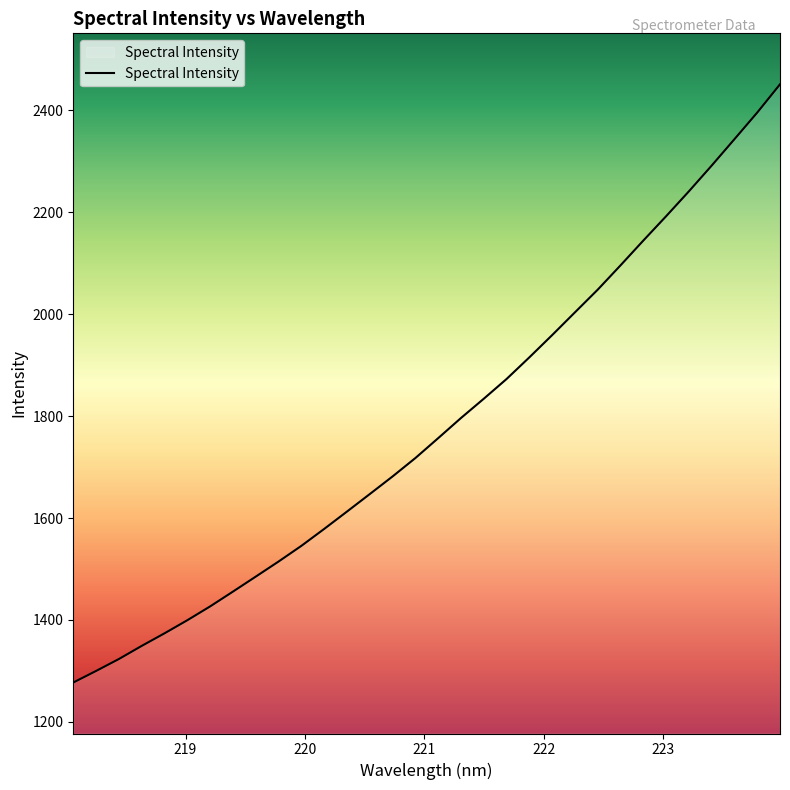

What is the difference between the maximum and minimum values?

1173.4